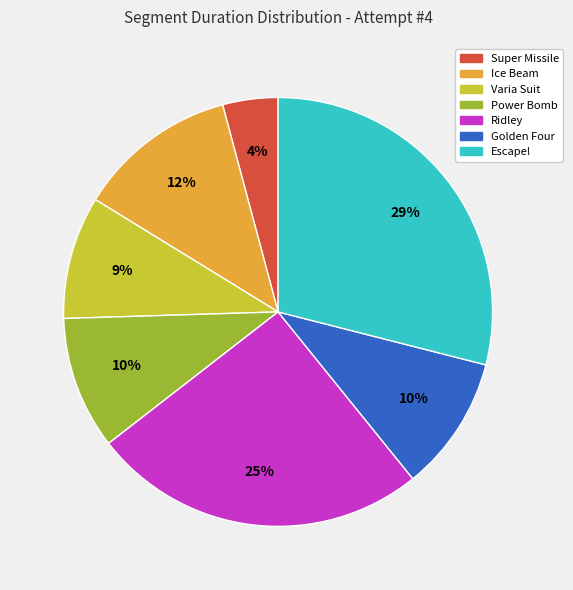

Count the number of slices in the pie.

7